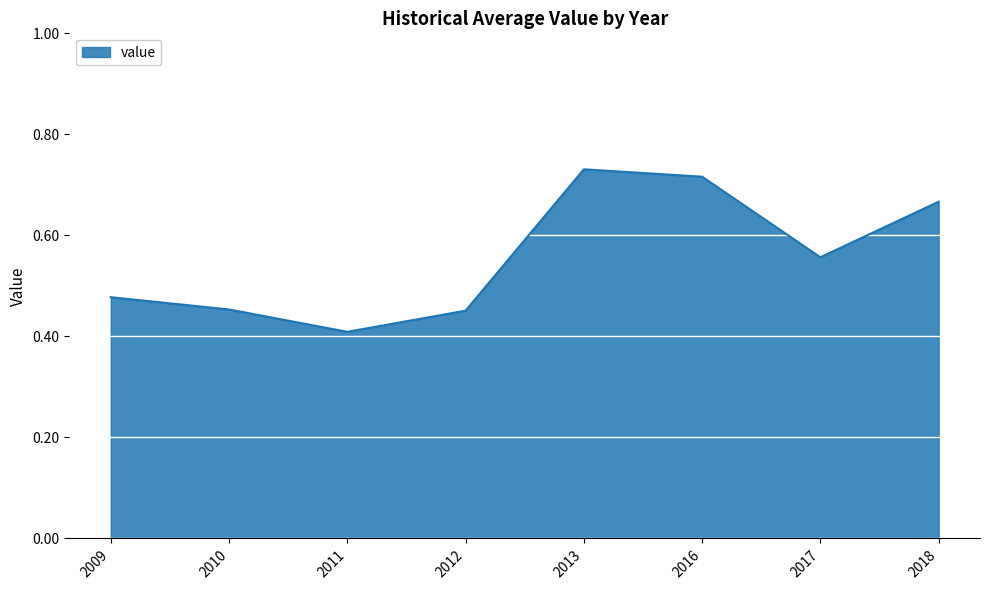

Where is the first local maximum?

2013